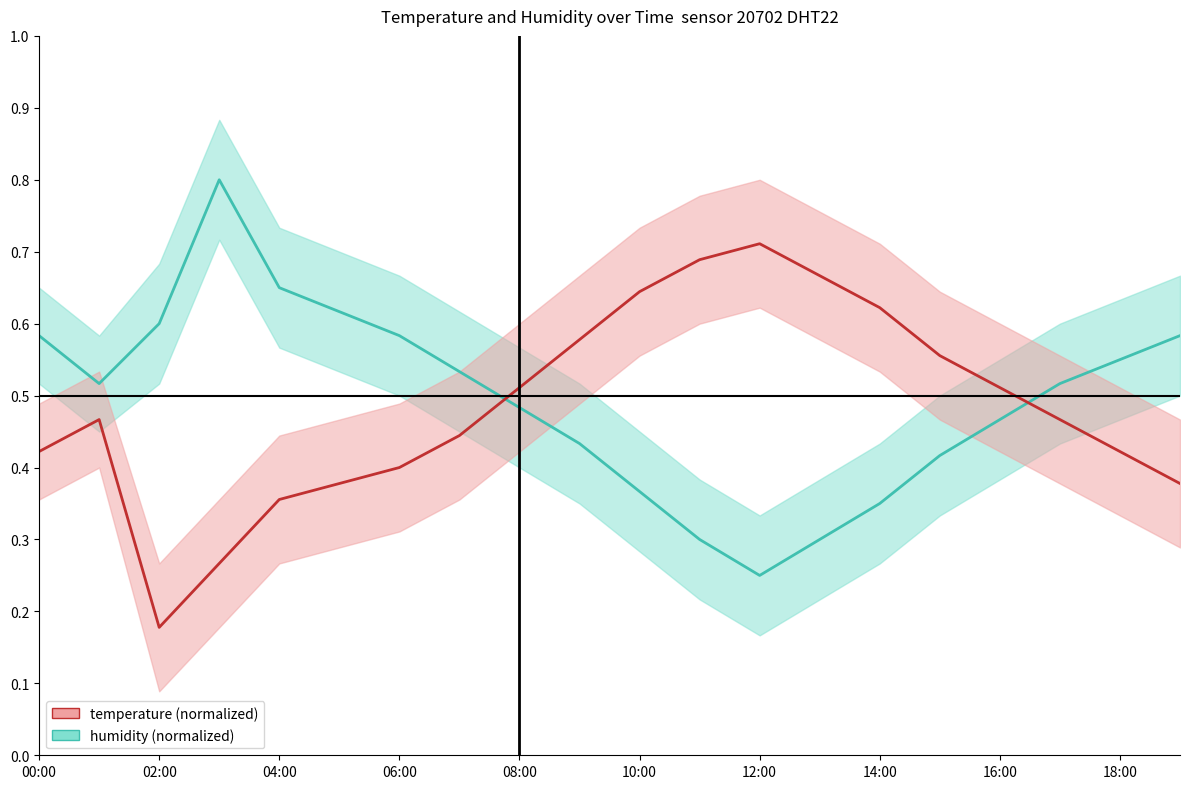

Is this an area chart (filled region under the line)?

No